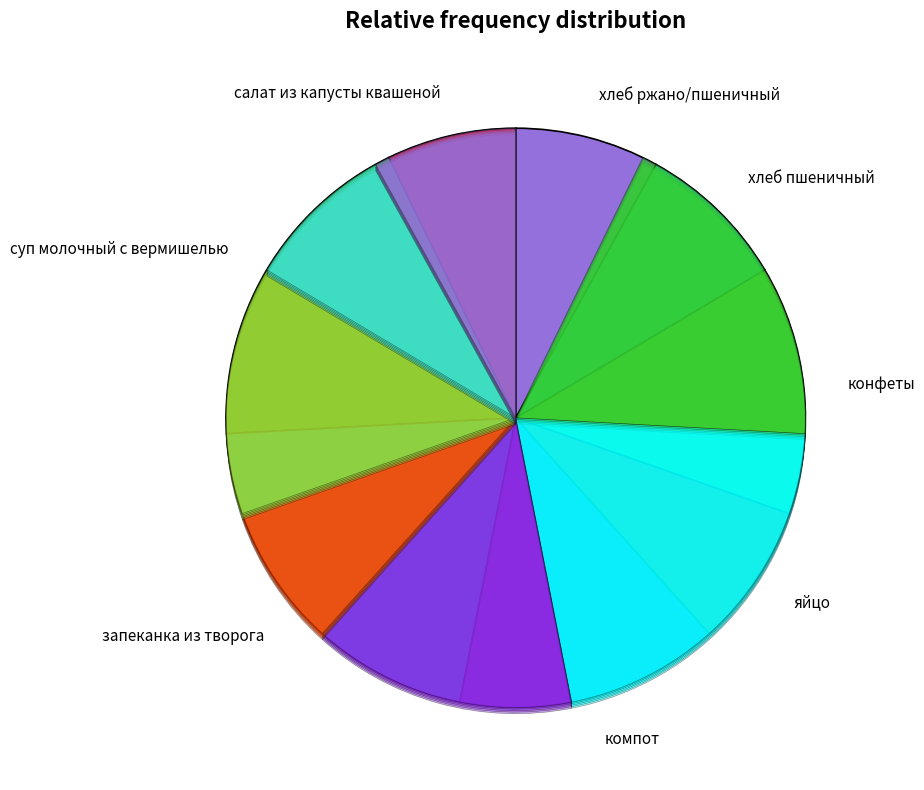

Is запеканка из творога the majority of the pie?

No